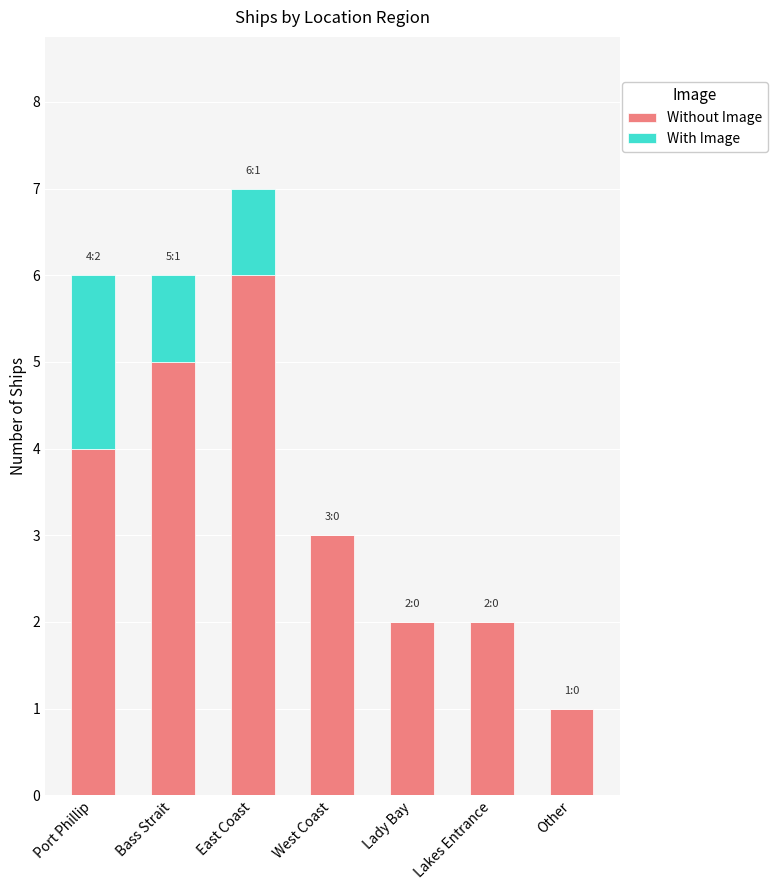

The Without Image series shows 1 at West Coast. True or false?

False